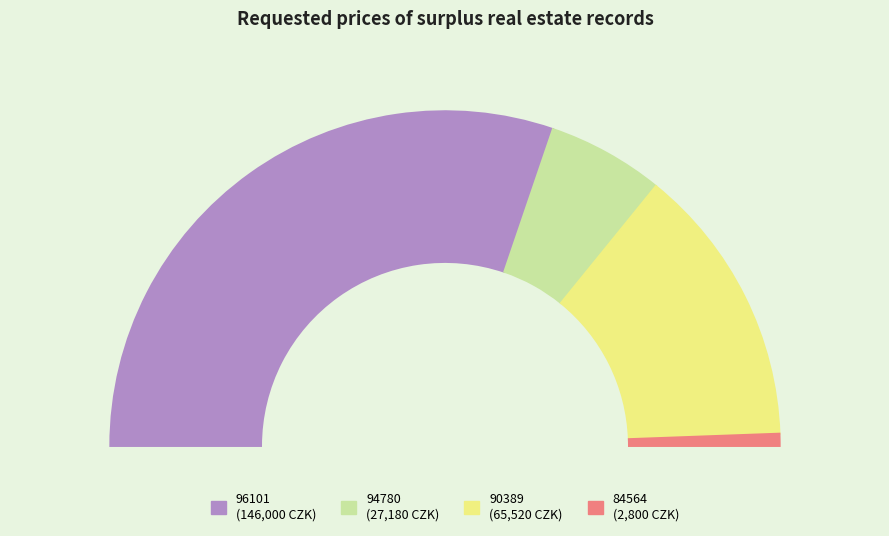

How many slices are in this pie chart?

4